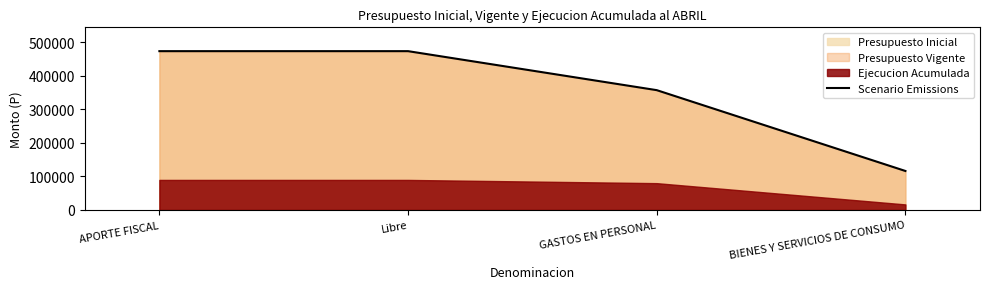

True or false: the data has more than 1 interior local peaks.

False